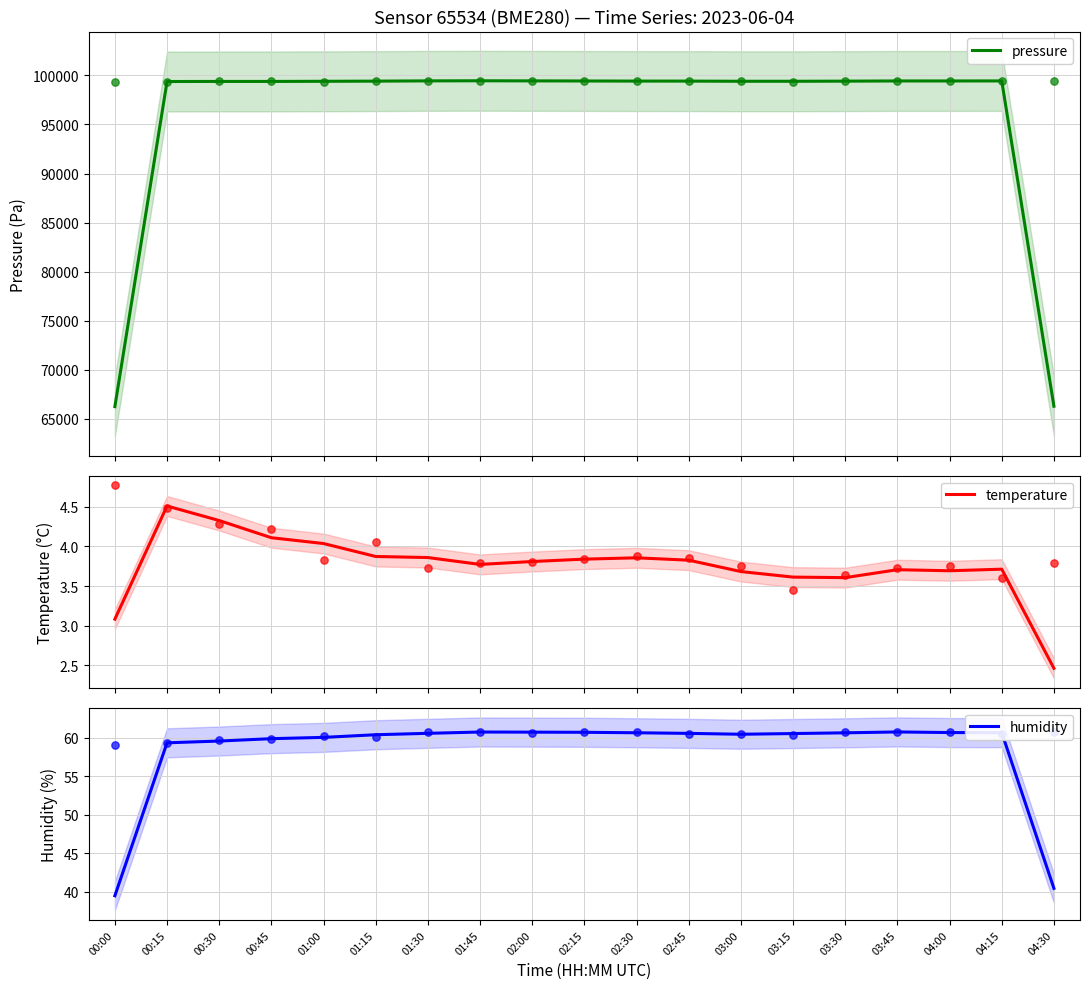

Which series reaches the maximum Y coordinate?

pressure